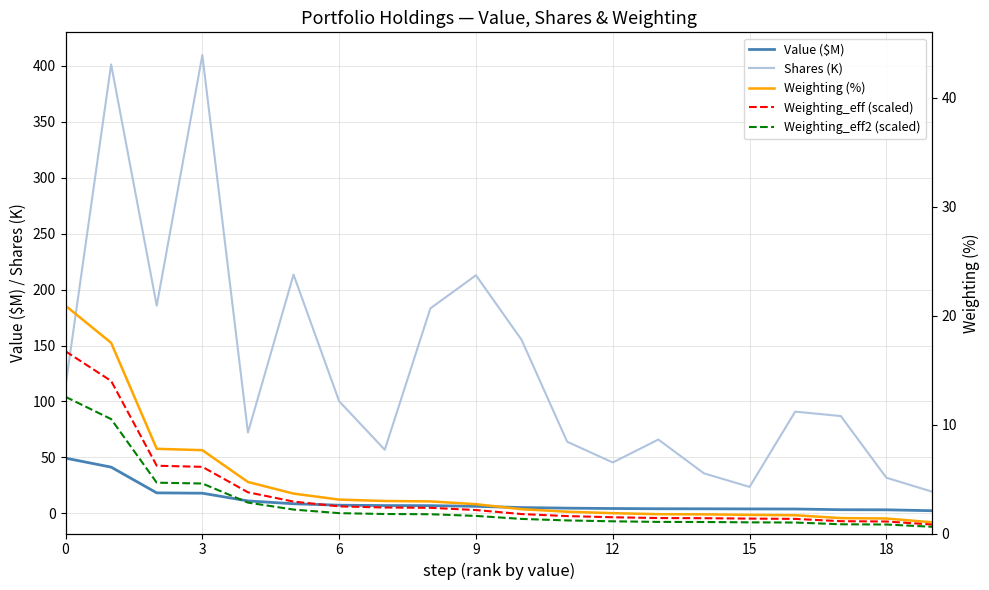

True or false: Weighting (%) and Weighting_eff2 (scaled) cross at least once.

False